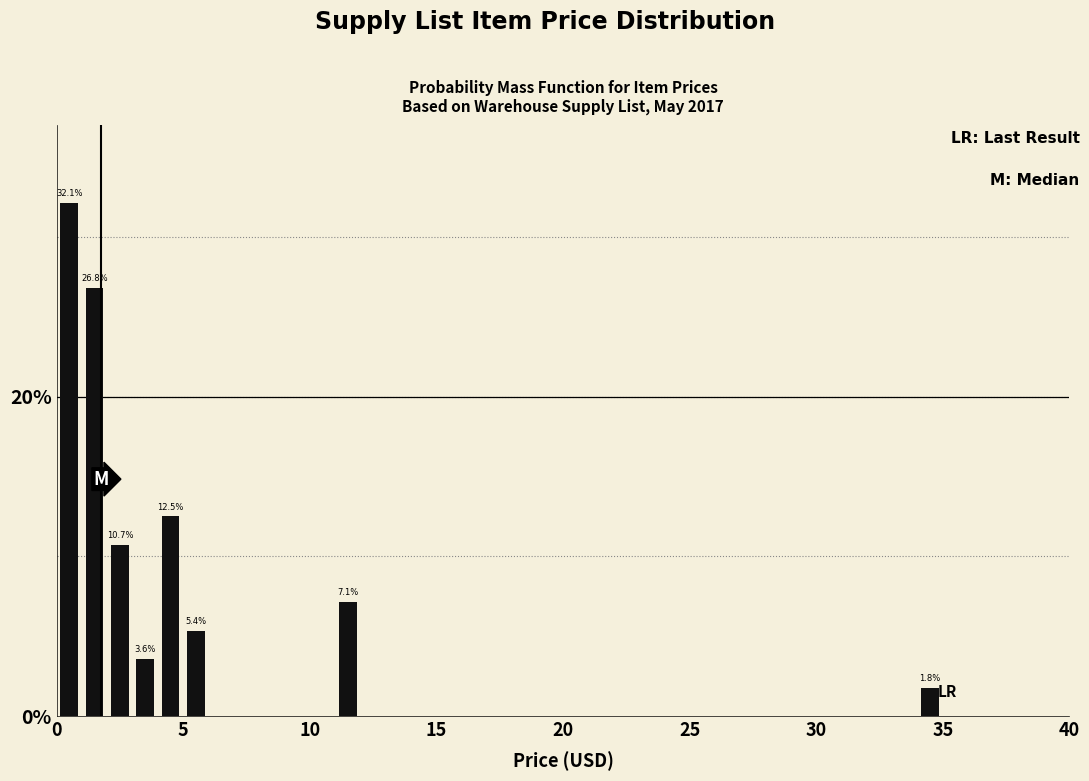

Around what value on the x-axis is the tallest bar? Give the approximate position of its centre, as read against the axis.

0.5